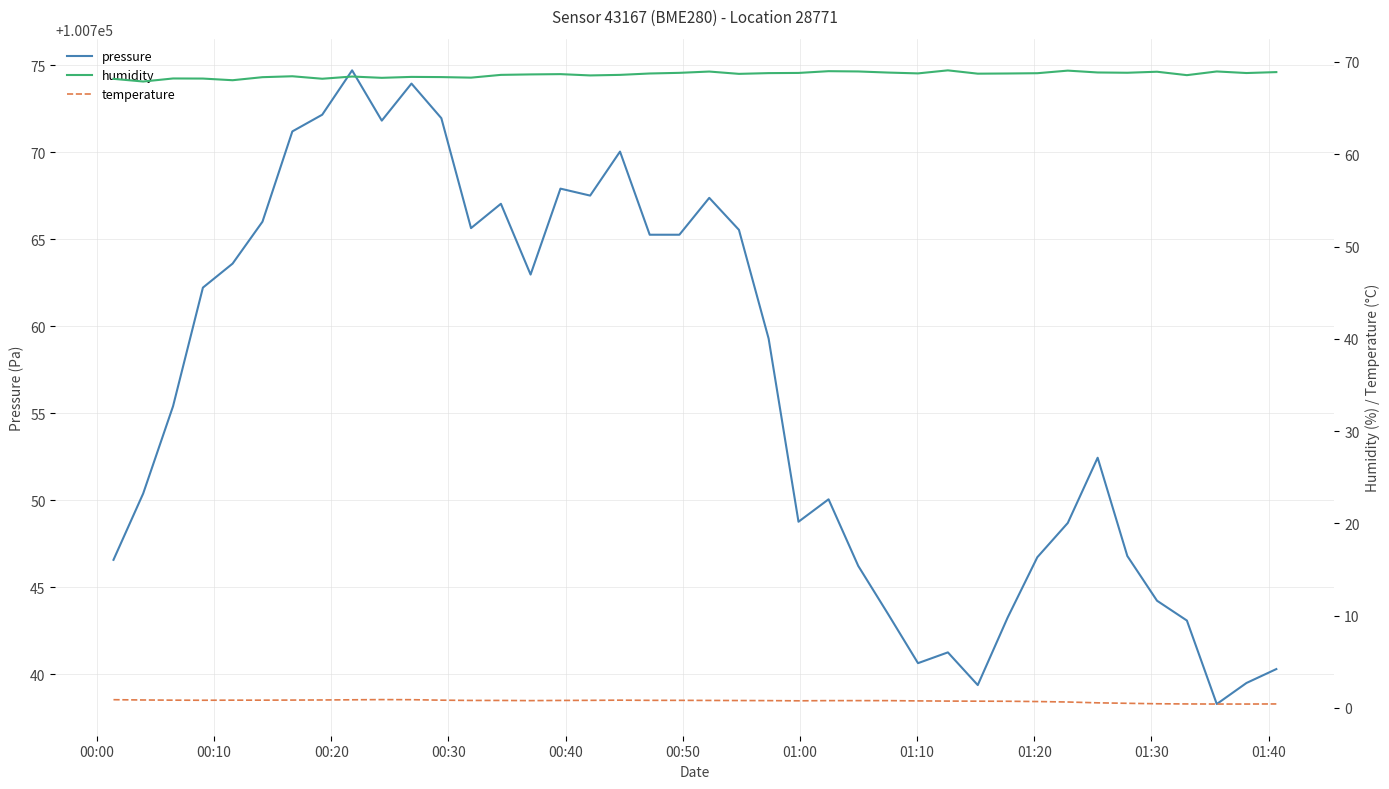

What is the maximum value for pressure?

100774.7